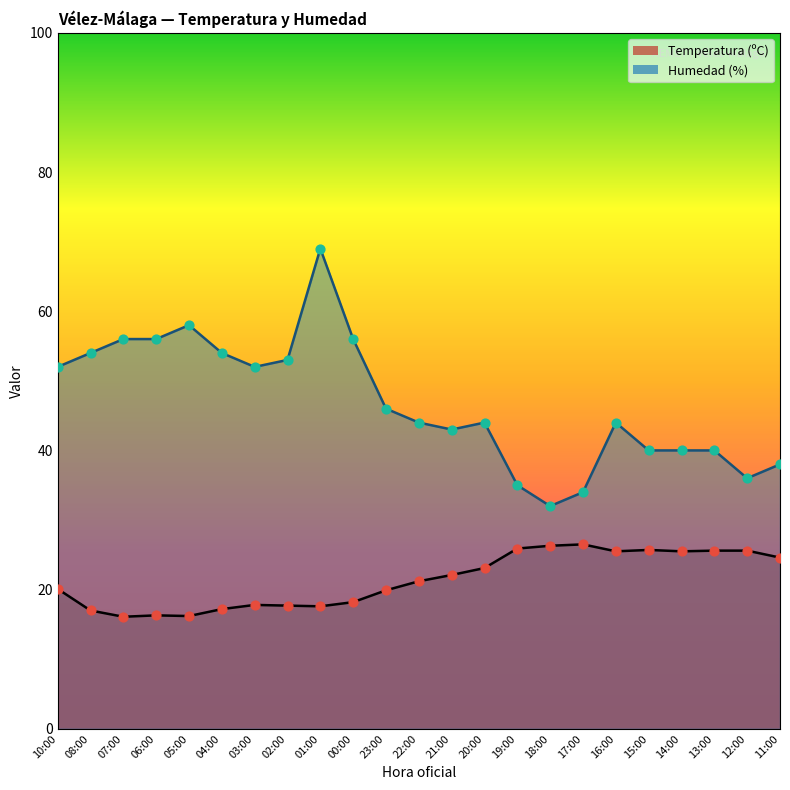

At how many categories does at least one series exceed 30?

23